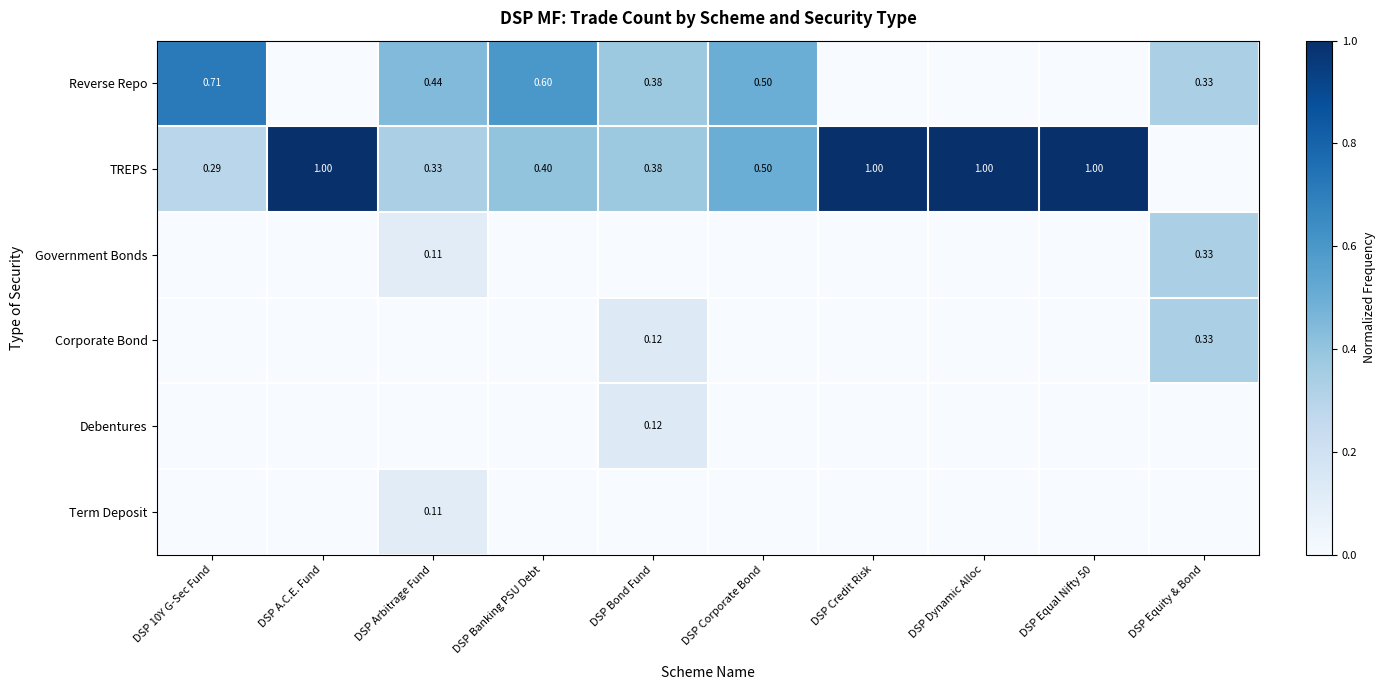

How many Term Deposit values are between 0 and 1?

10